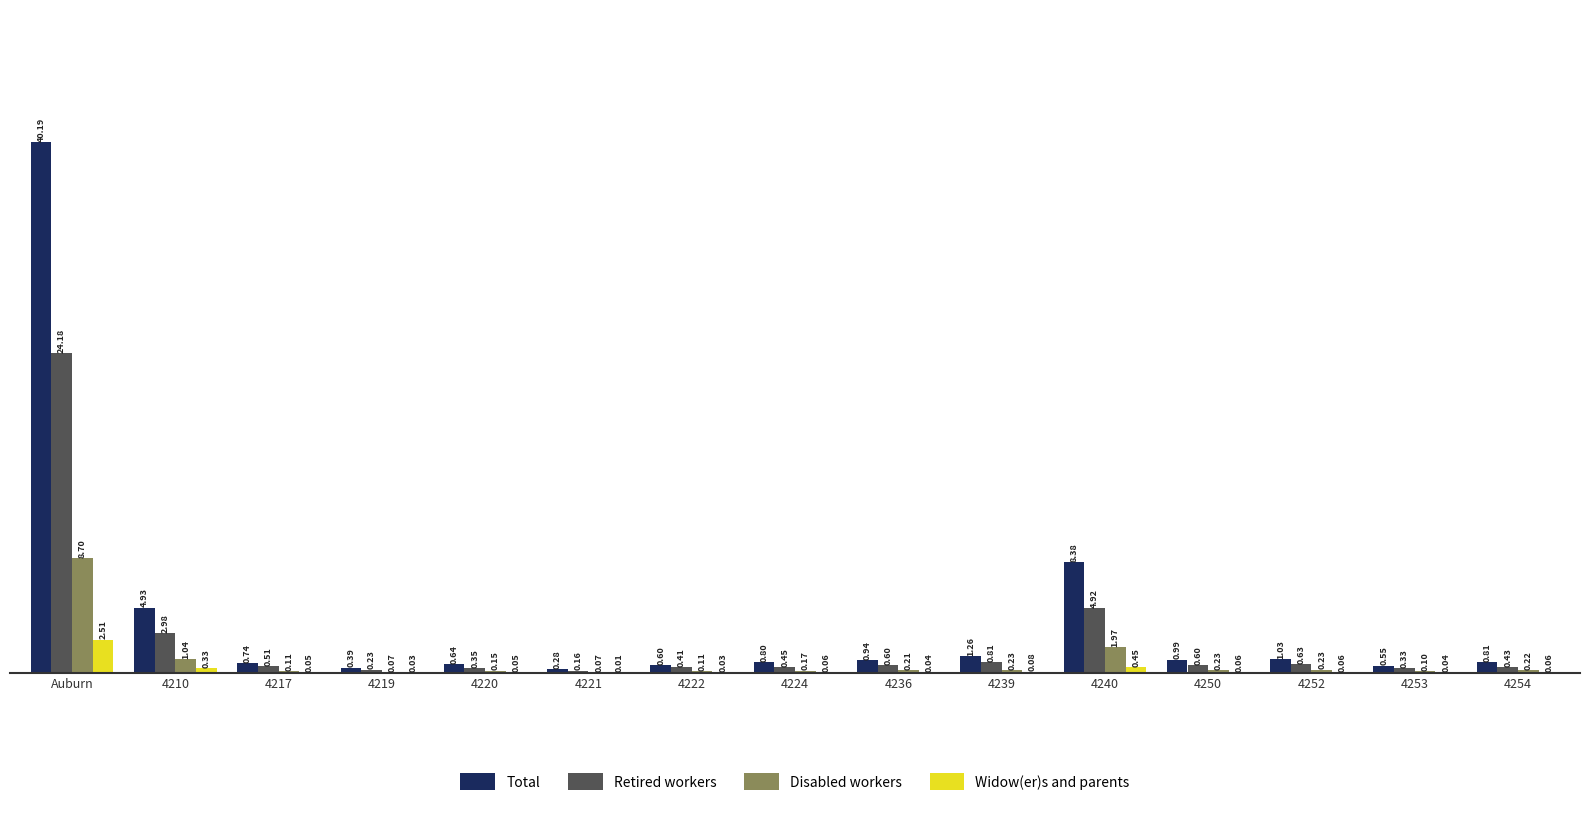

Which series changed the most between Auburn and 4224?

Total